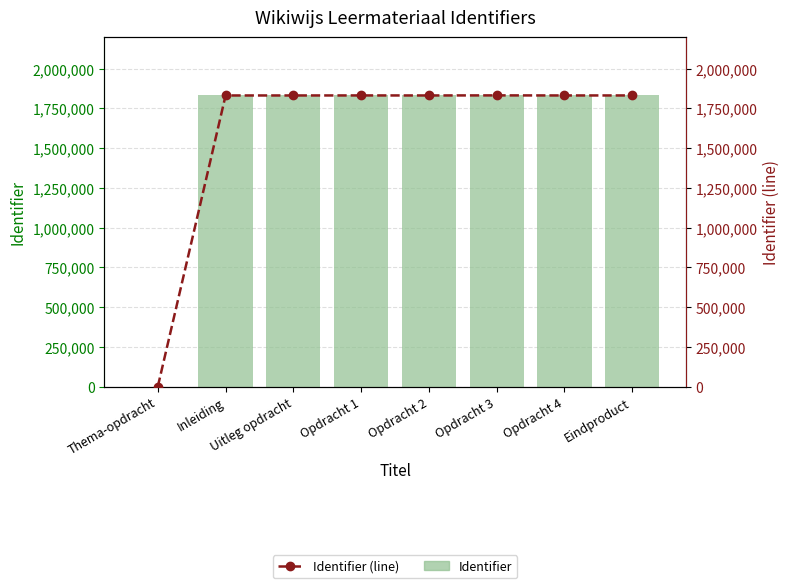

The value of Identifier (line) at Opdracht 2 is 1831465. True or false?

True